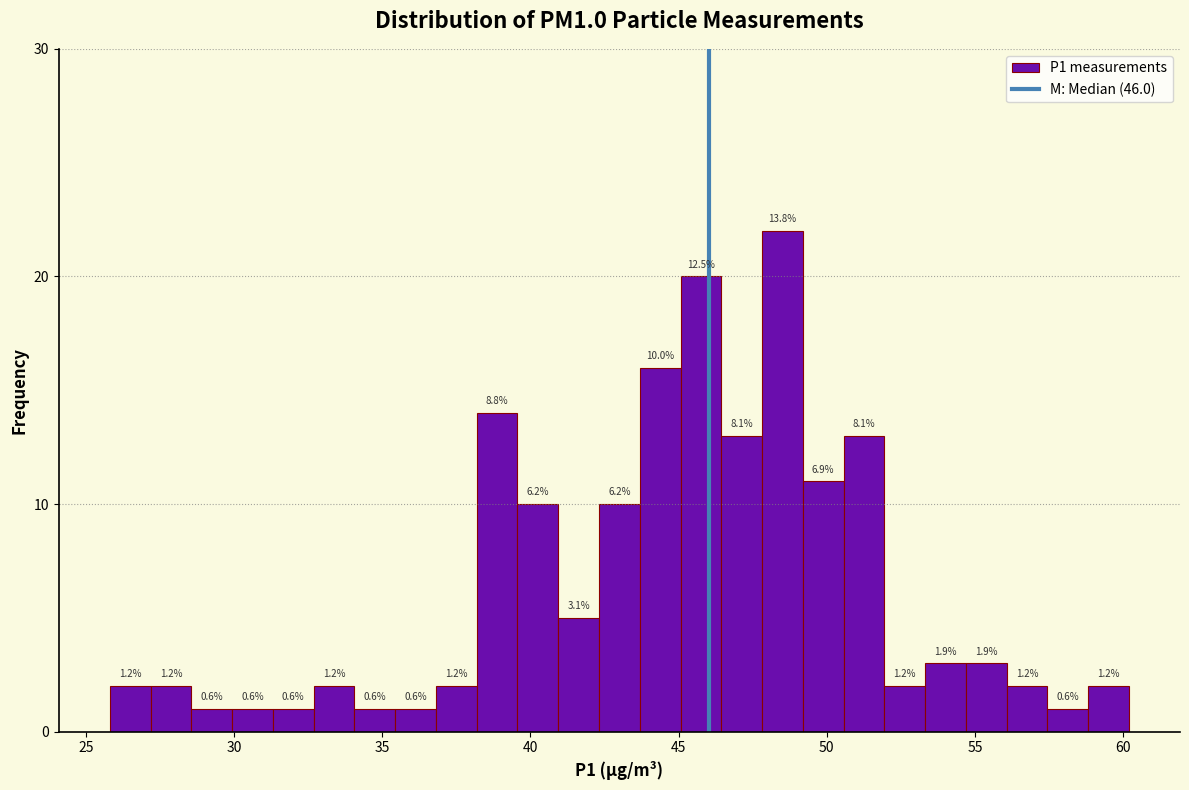

Around what value on the x-axis is the tallest bar? Give the approximate position of its centre, as read against the axis.

48.5